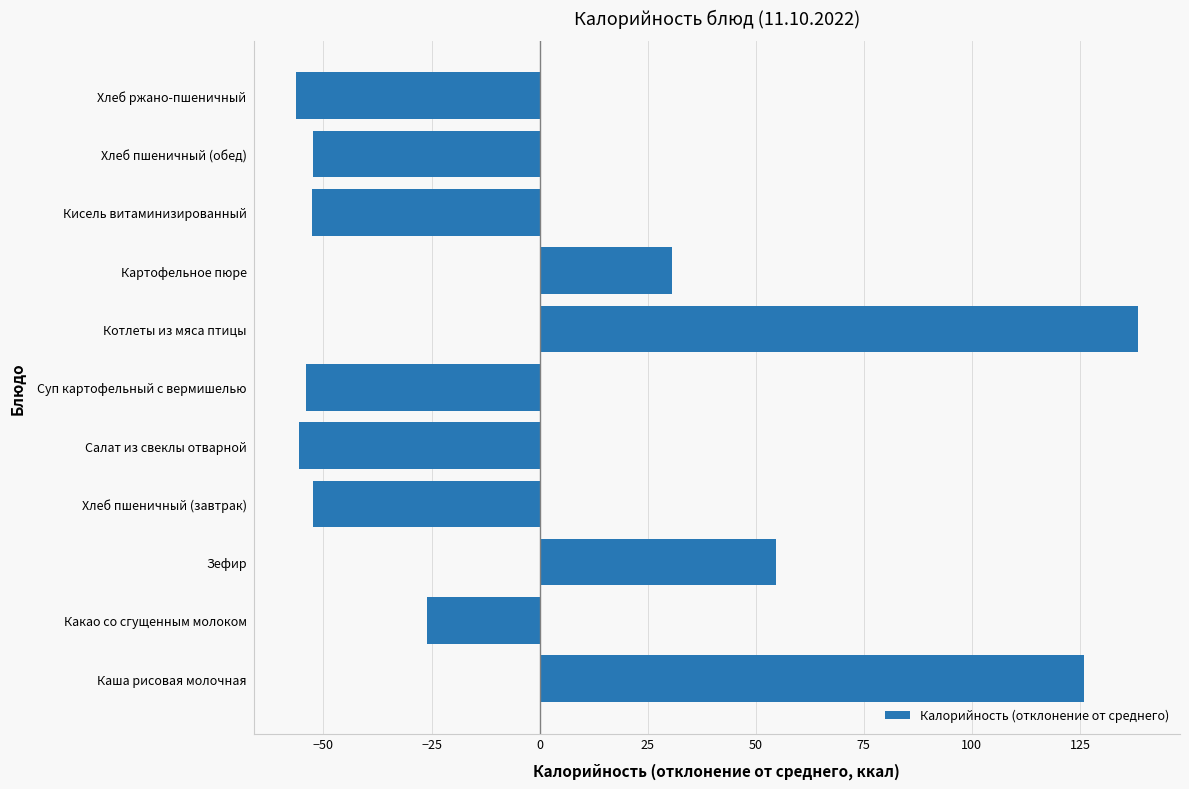

At which category does the chart reach its peak across all series?

Котлеты из мяса птицы